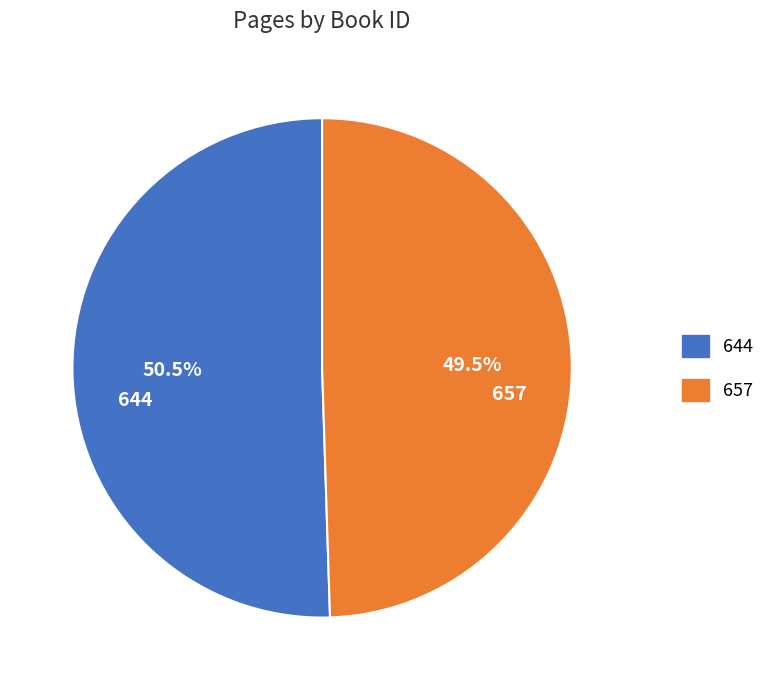

How many slices are in this pie chart?

2